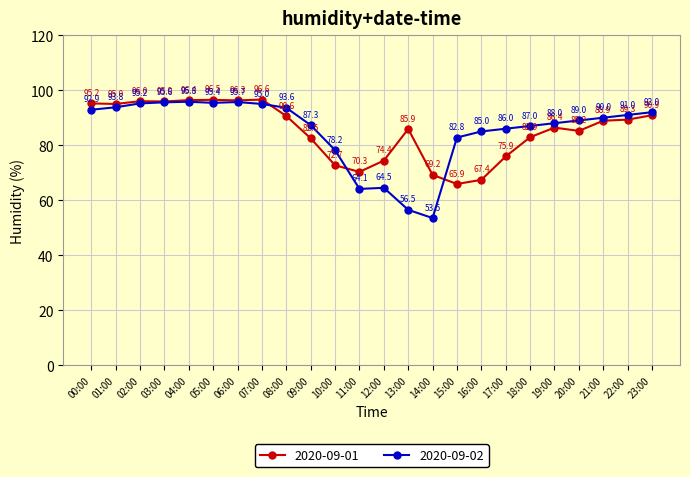

List the labels in order of 2020-09-02 value, smallest first.

14:00, 13:00, 11:00, 12:00, 10:00, 15:00, 16:00, 17:00, 18:00, 09:00, 19:00, 20:00, 21:00, 22:00, 23:00, 00:00, 08:00, 01:00, 07:00, 02:00, 05:00, 03:00, 06:00, 04:00